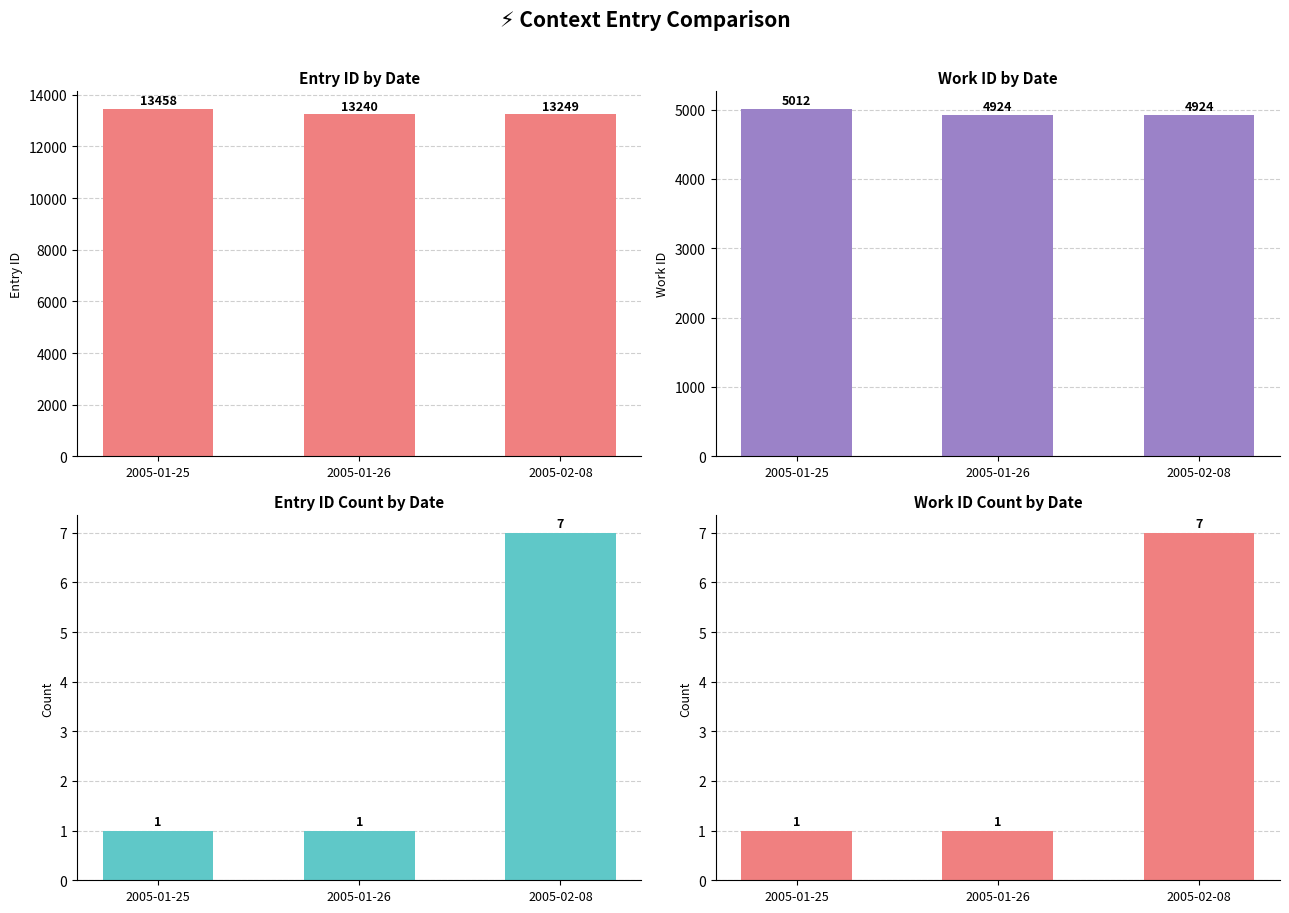

True or false: work_id has a value of 3184 at 2005-01-26.

False